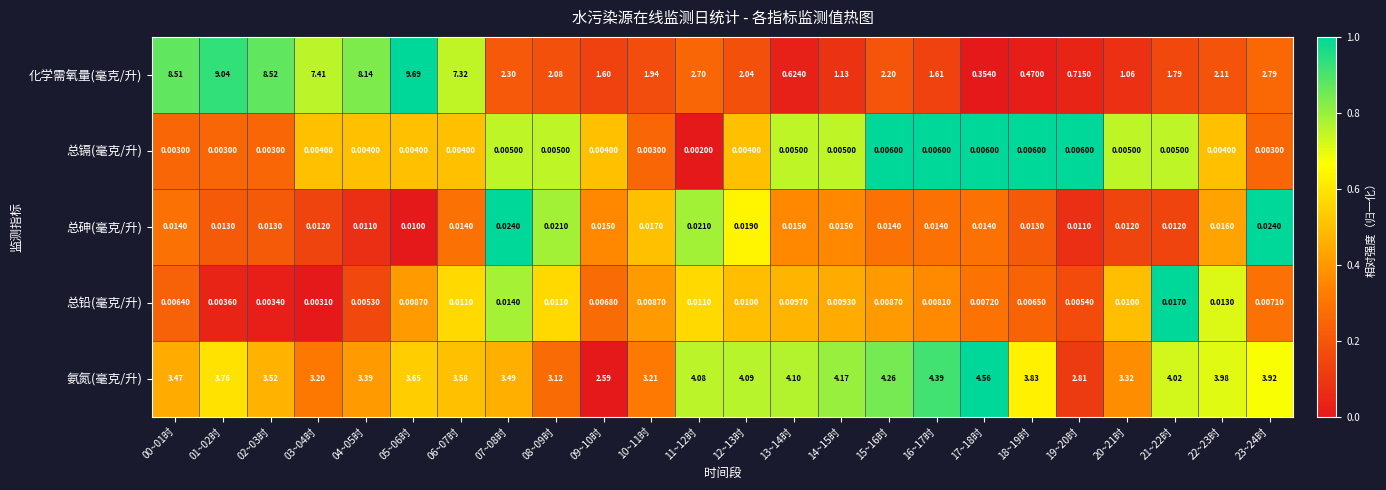

How many values in the 氨氮(毫克/升) series exceed 3?

22